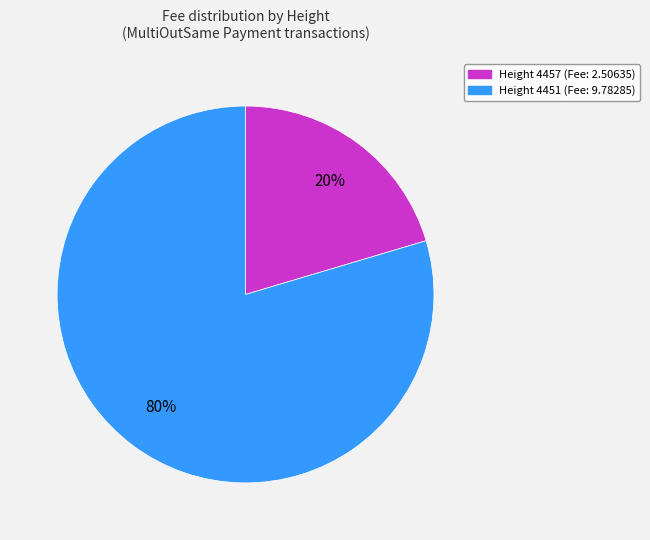

To the nearest percent, what is the average slice percentage?

50%